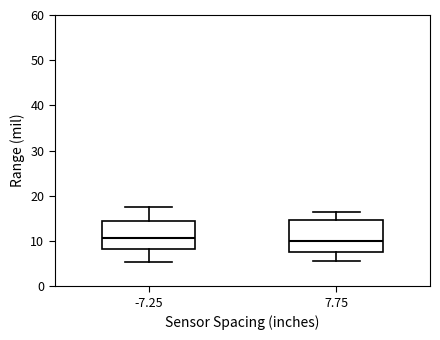

Where does the upper whisker of the box at x = 7.75 end on the y-axis? The values are not printed on the chart, so give them approximately, as read against the axis.

16